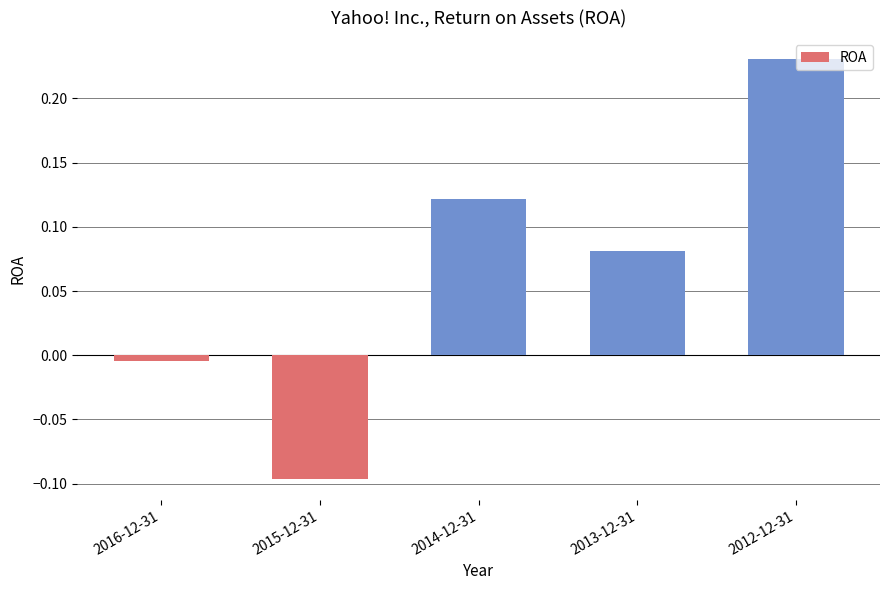

What is the change in value from 2015-12-31 to 2014-12-31?

+0.2